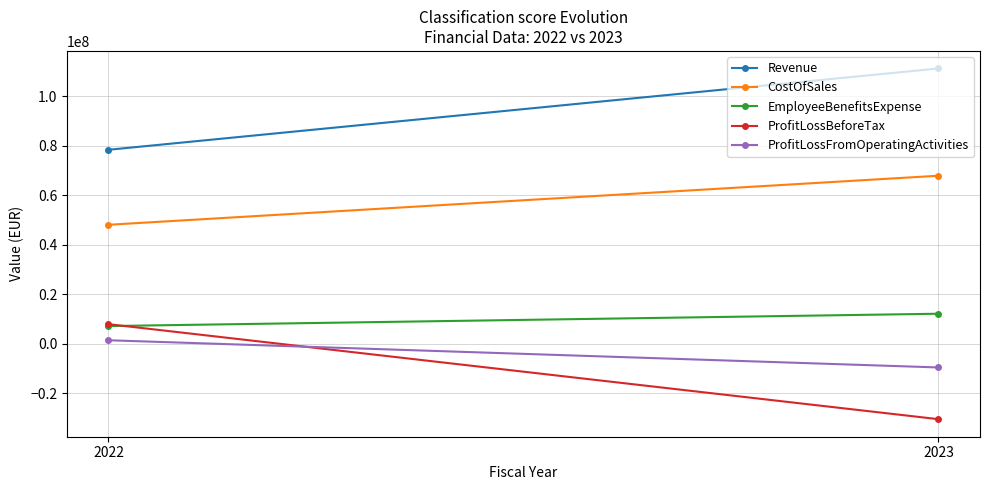

How many data points in Revenue are less than 111140000?

1